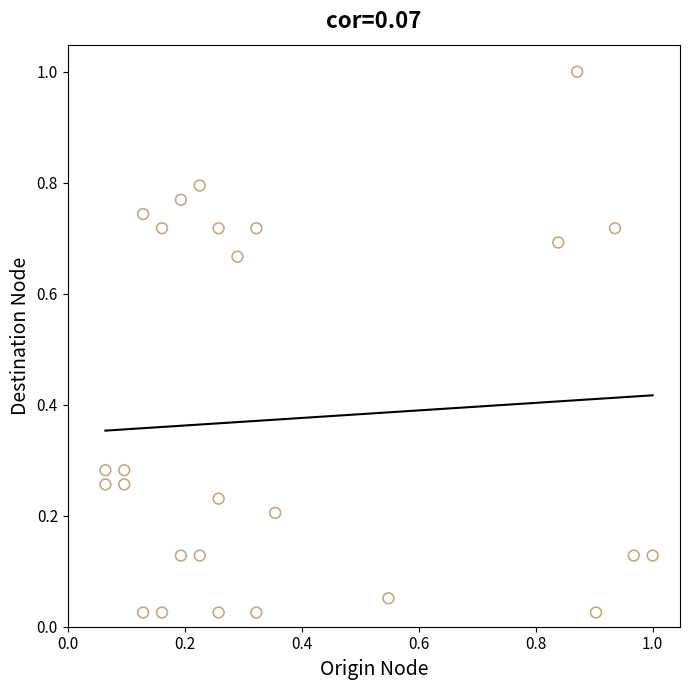

What is the range of X values (max minus min)?

0.9